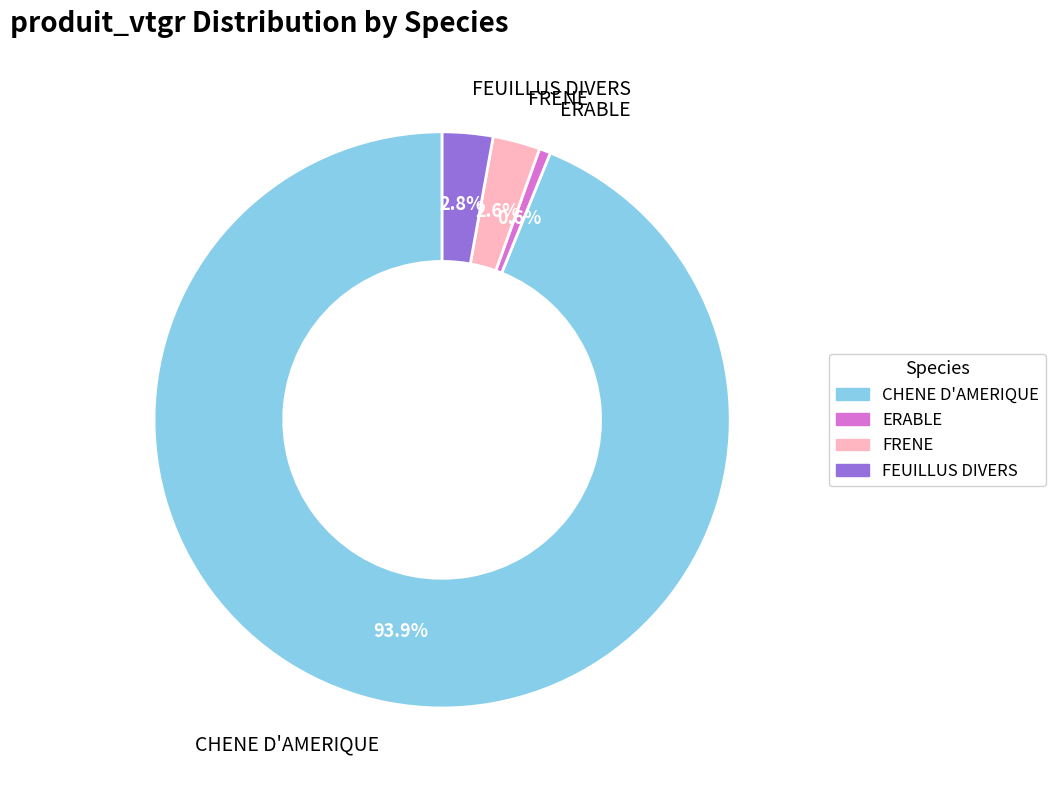

To the nearest percent, what is the difference between the FRENE and CHENE D'AMERIQUE slice percentages?

91%